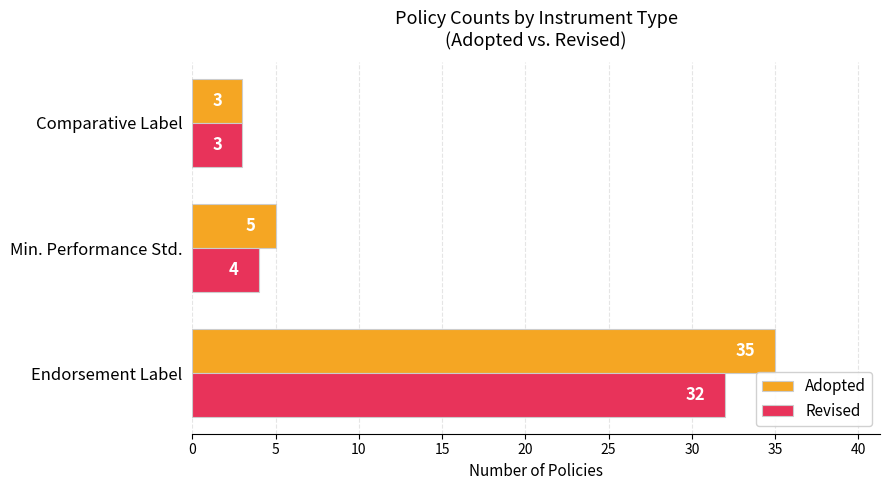

At which label is Revised closest to 17?

Min. Performance Std.